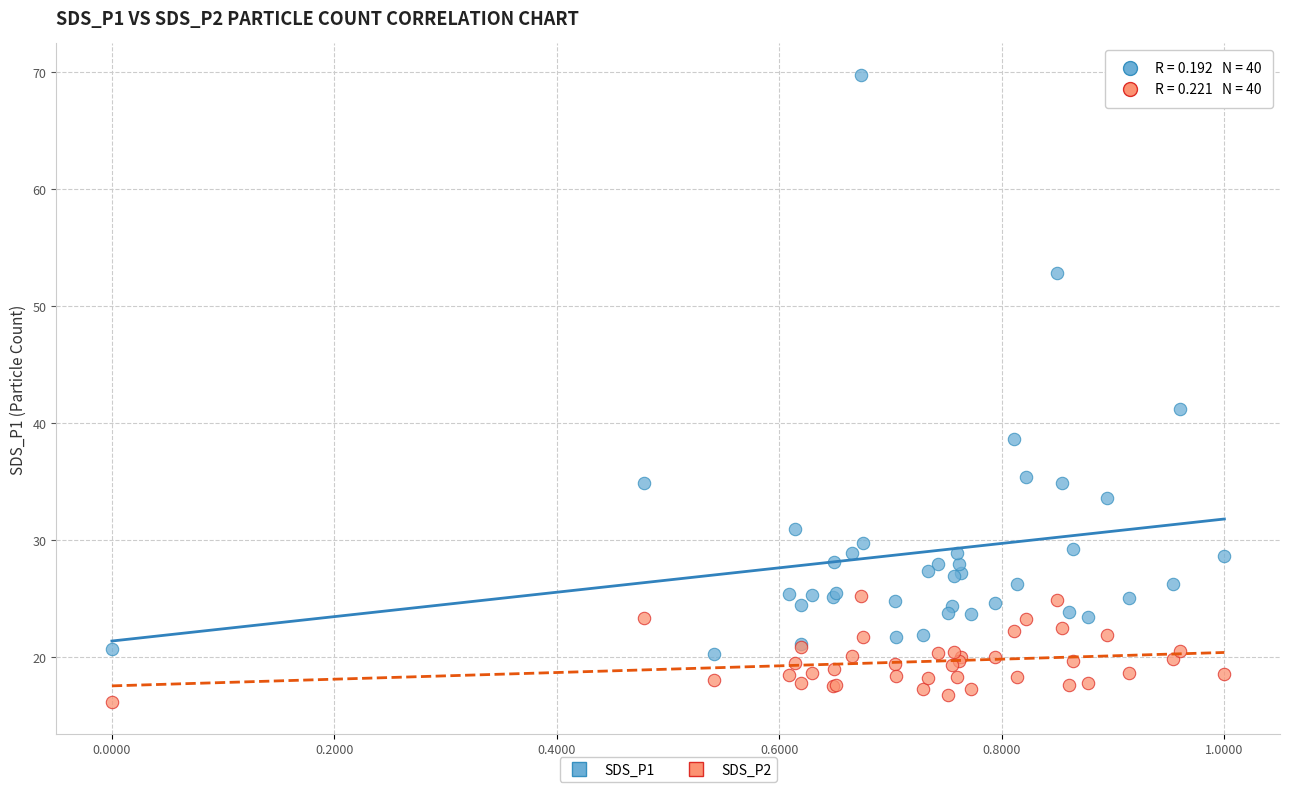

In the SDS_P1 series, what Y value is closest to 45?

41.2